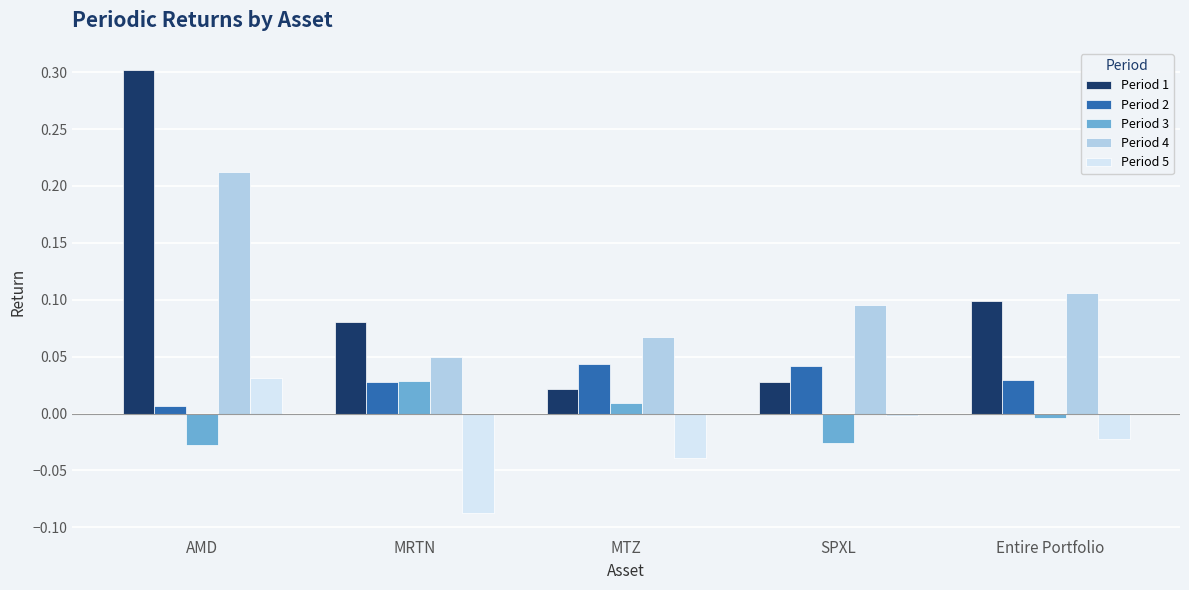

At which label does Period 3 first exceed 0?

MRTN